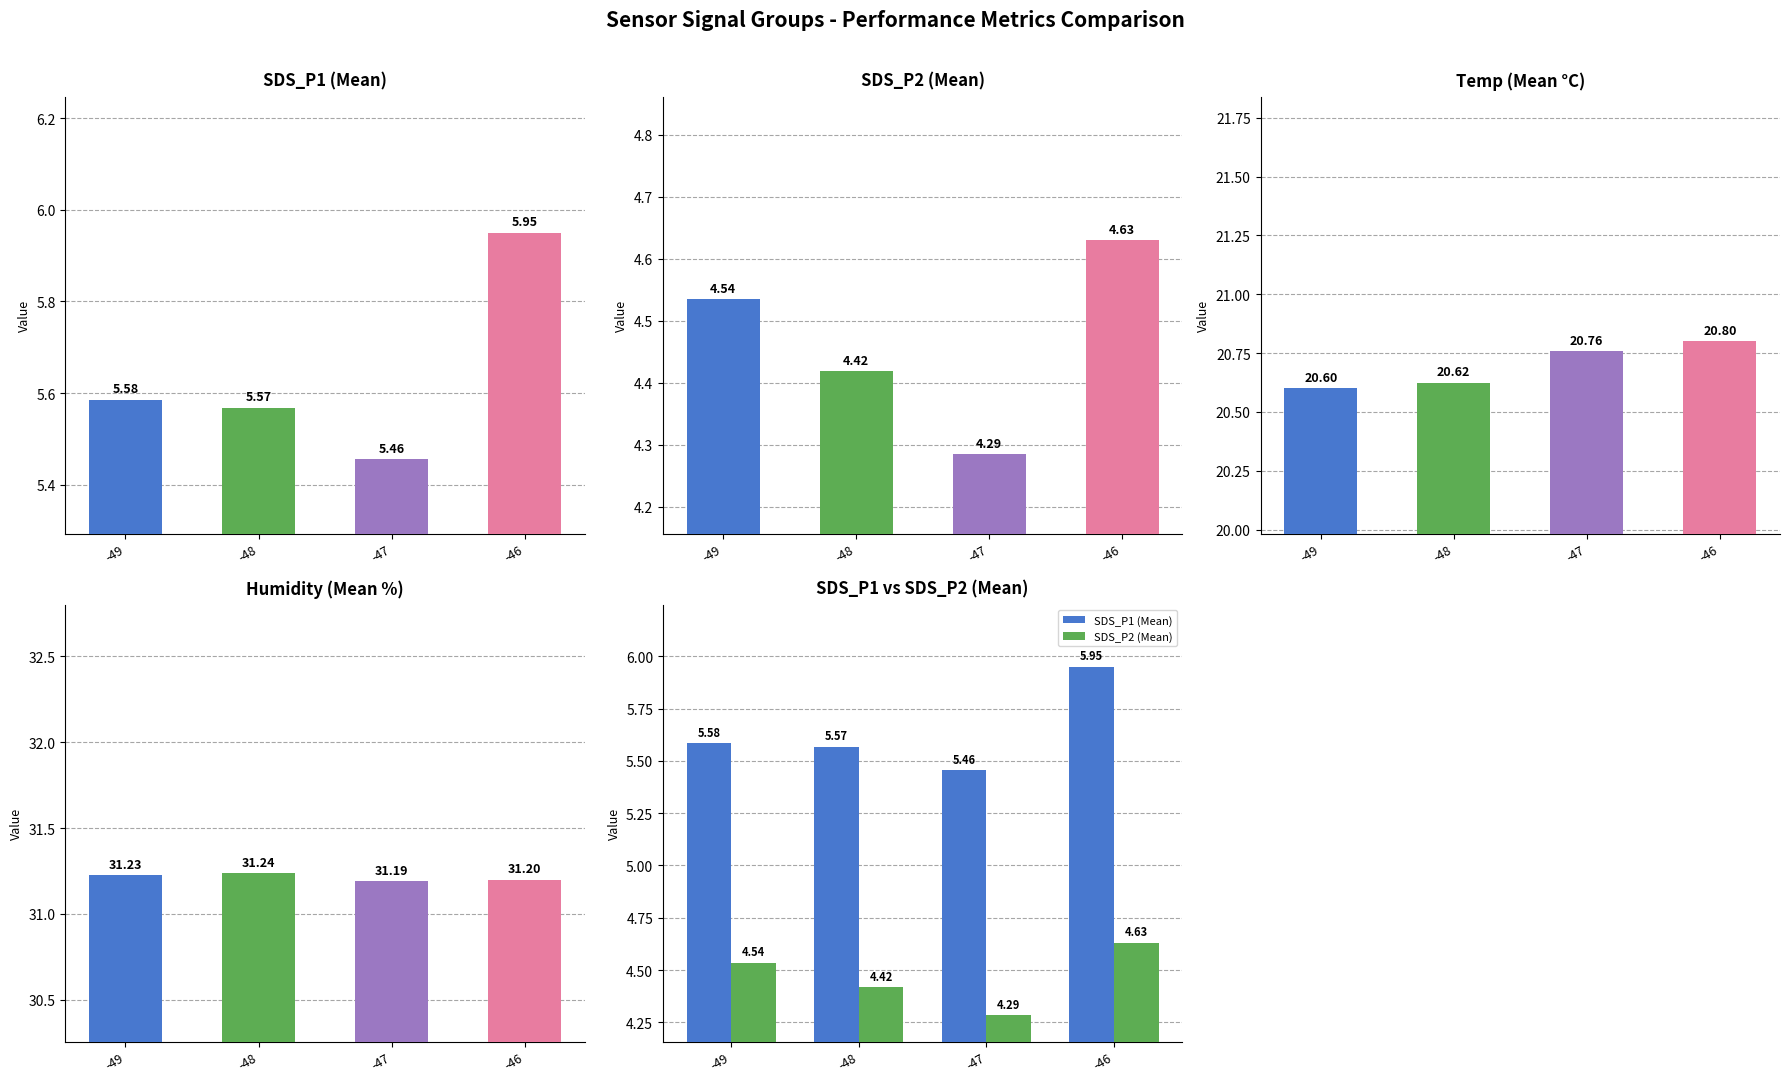

What is the maximum value shown in the chart?

31.2